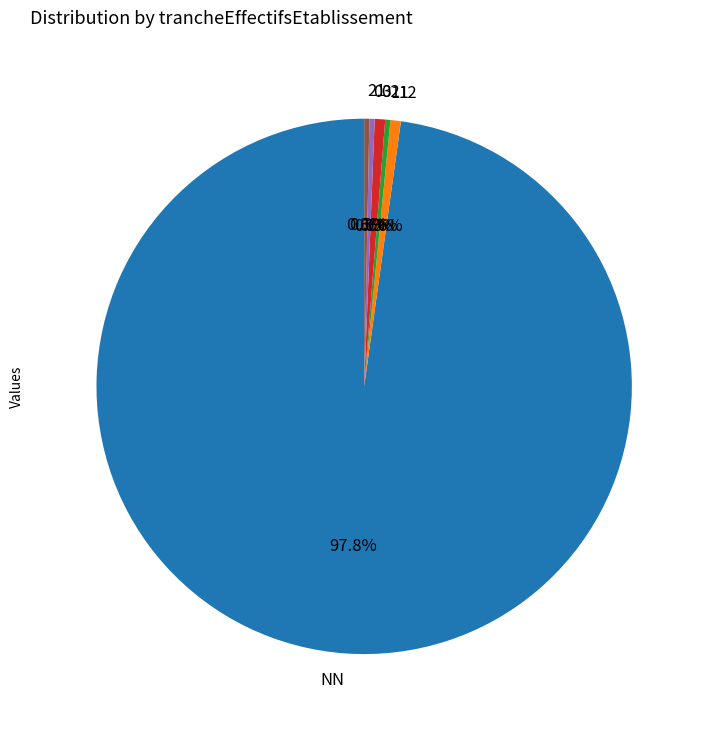

Does any single category account for the majority?

Yes